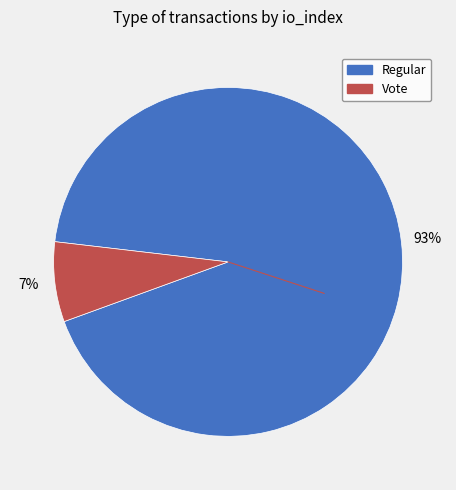

To the nearest percent, what is the combined percentage of Vote and Regular?

100%